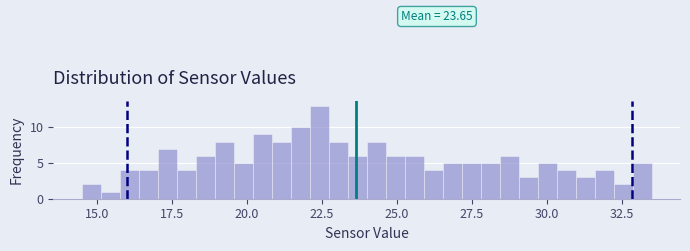

Around what value on the x-axis is the tallest bar? Give the approximate position of its centre, as read against the axis.

22.5